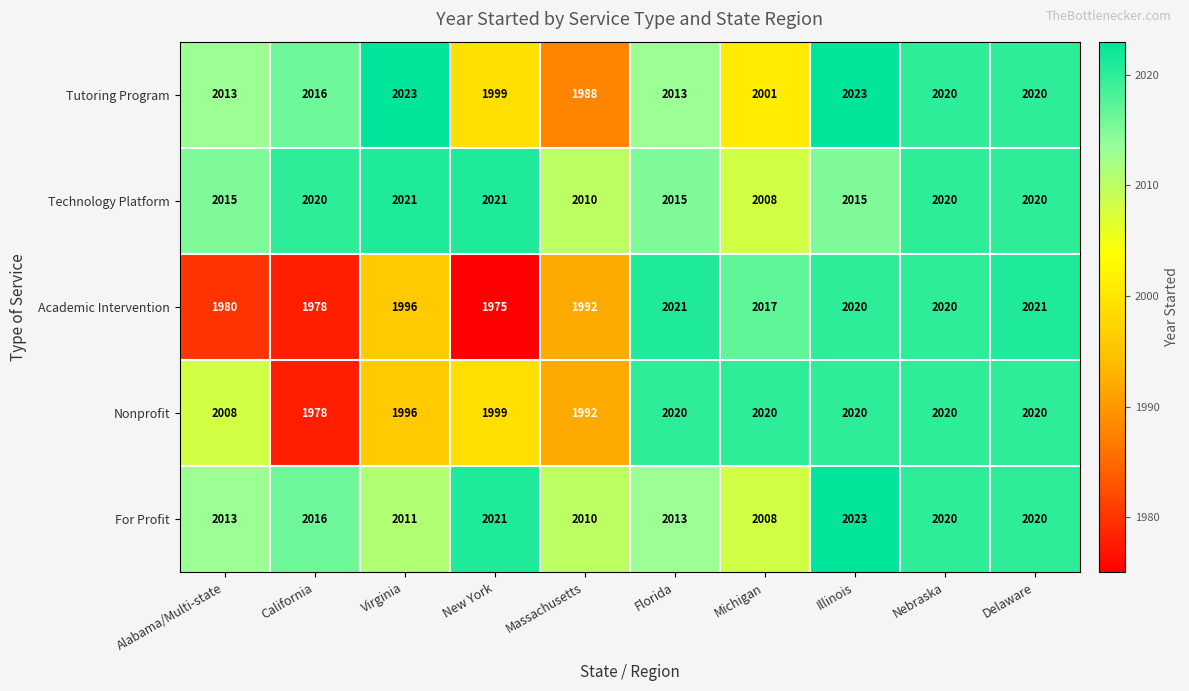

What is the sum of the Academic Intervention values at Alabama/Multi-state and Delaware?

4001